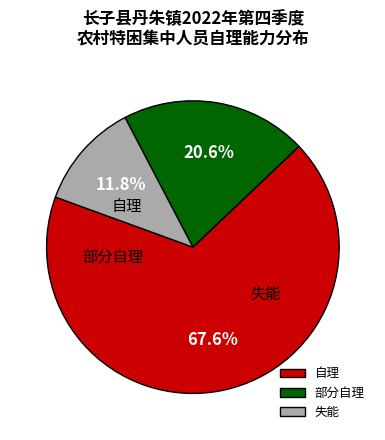

Do 失能 and 自理 together represent more than half of the pie?

Yes